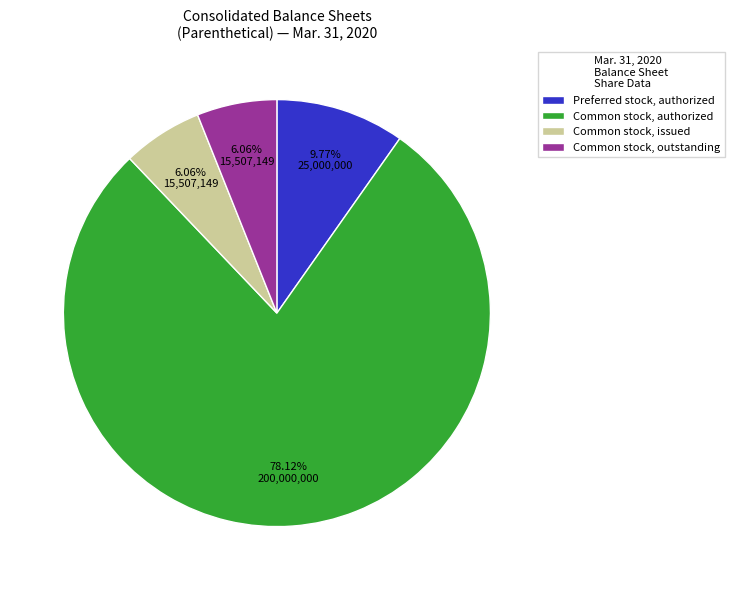

Which has a higher value, Common stock, issued or Common stock, authorized?

Common stock, authorized